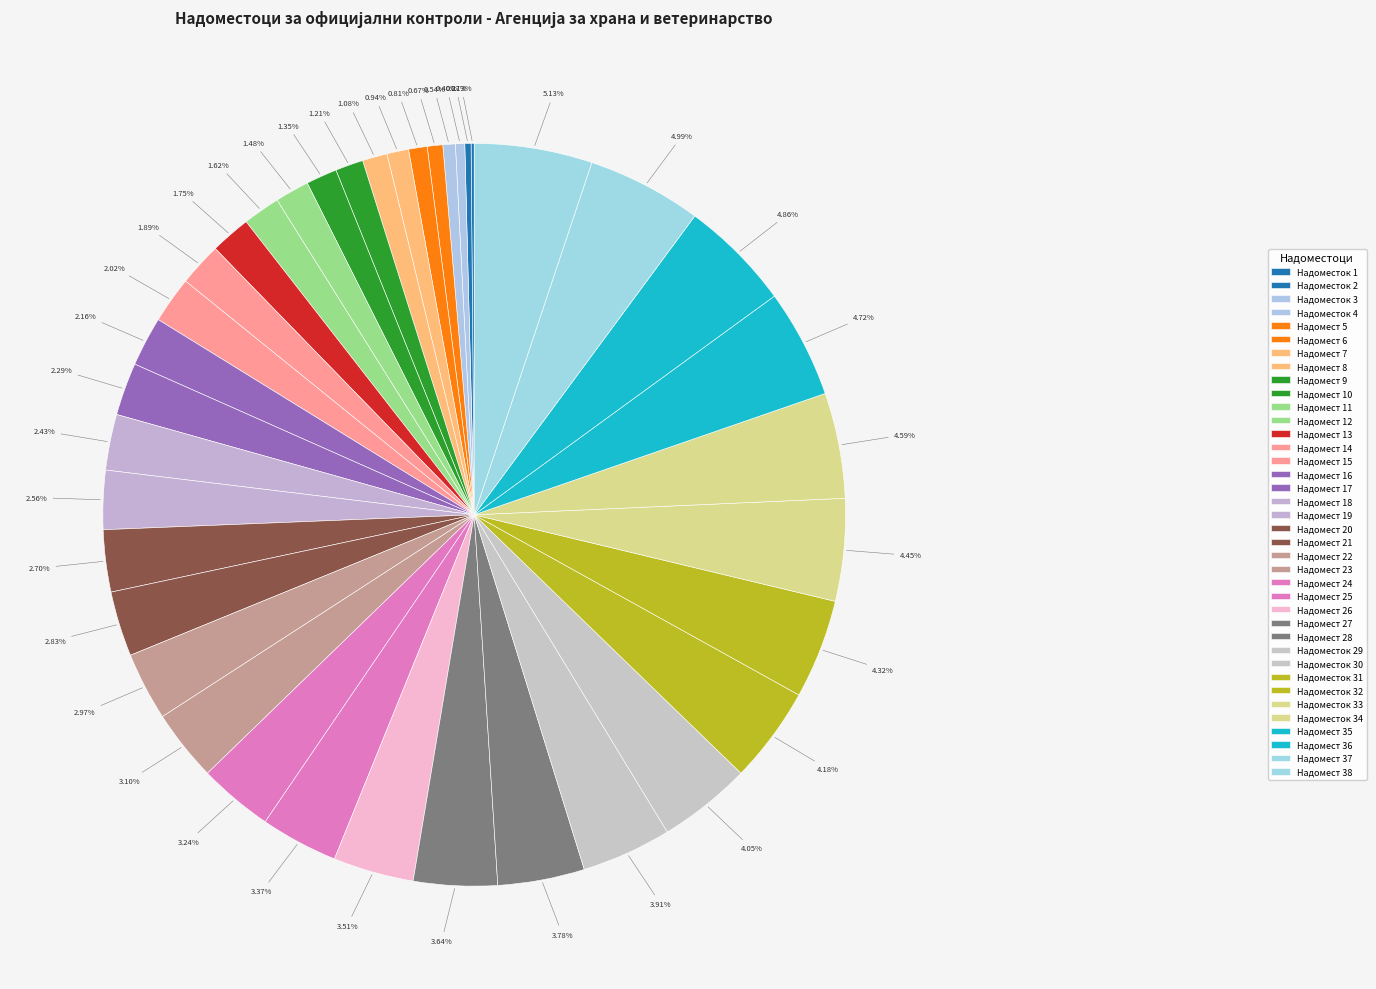

To the nearest percent, what percentage of the pie is Надомест 20?

3%